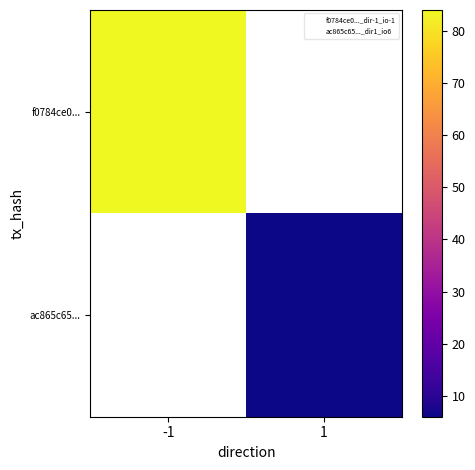

What is the maximum value shown in the chart?

84.0